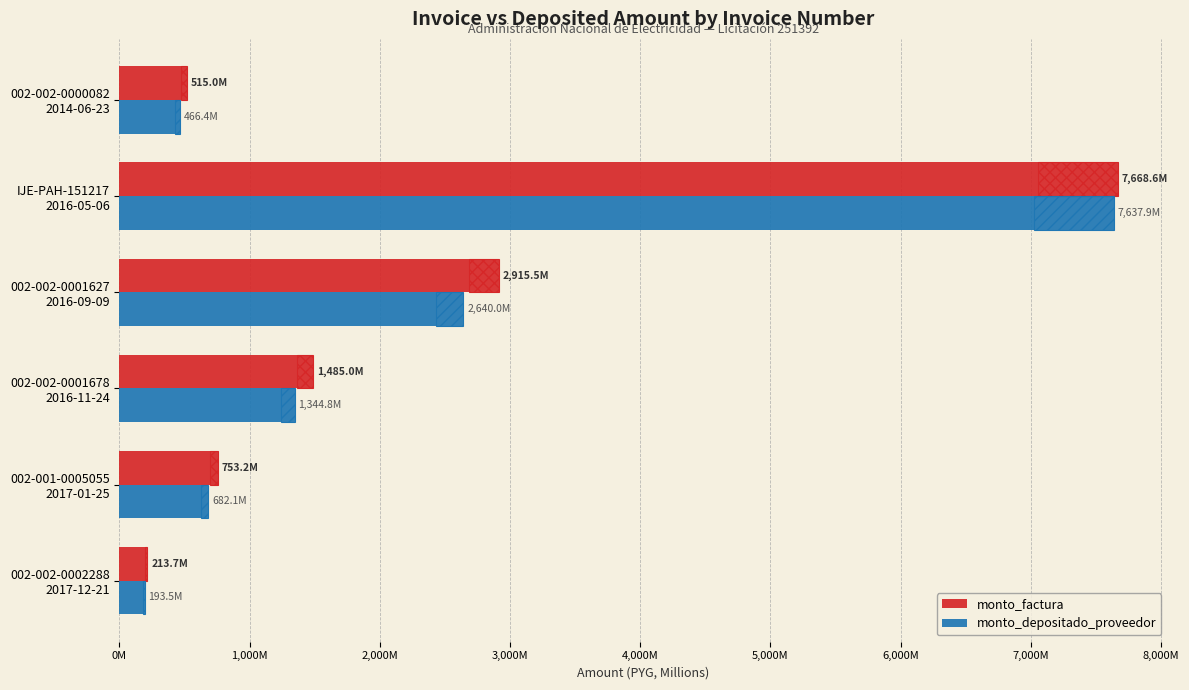

Rank the categories by monto_depositado_proveedor value from lowest to highest.

002-002-0002288
2017-12-21, 002-002-0000082
2014-06-23, 002-001-0005055
2017-01-25, 002-002-0001678
2016-11-24, 002-002-0001627
2016-09-09, IJE-PAH-151217
2016-05-06